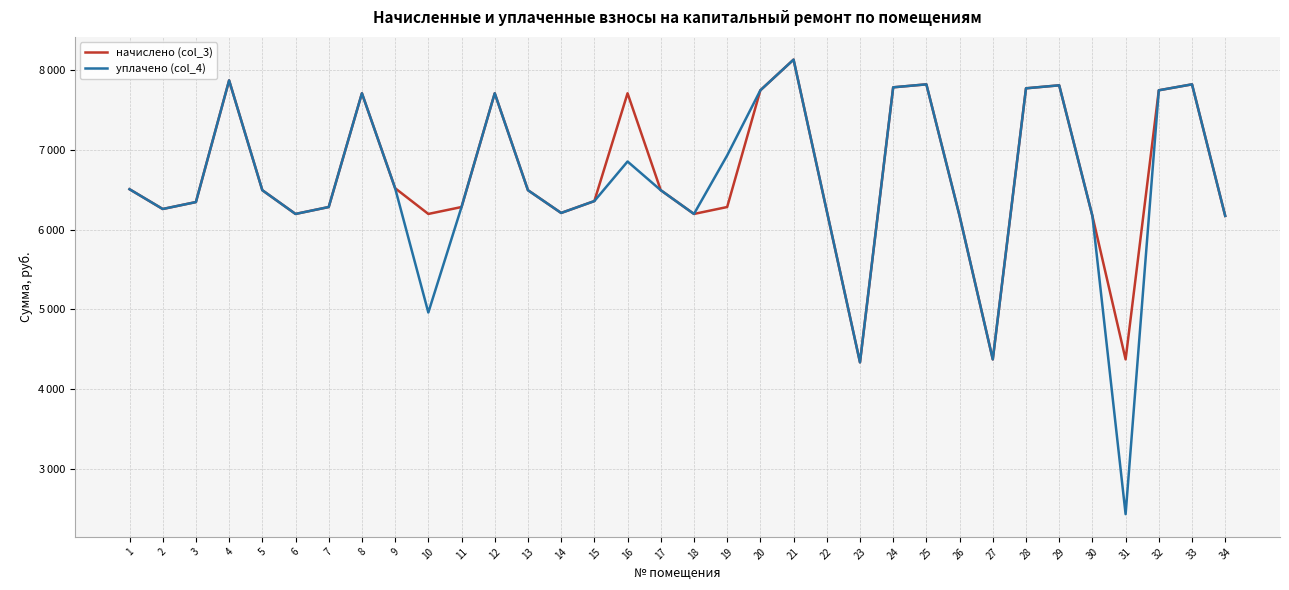

What is the difference between the maximum and minimum values in the начислено (col_3) series?

3800.5